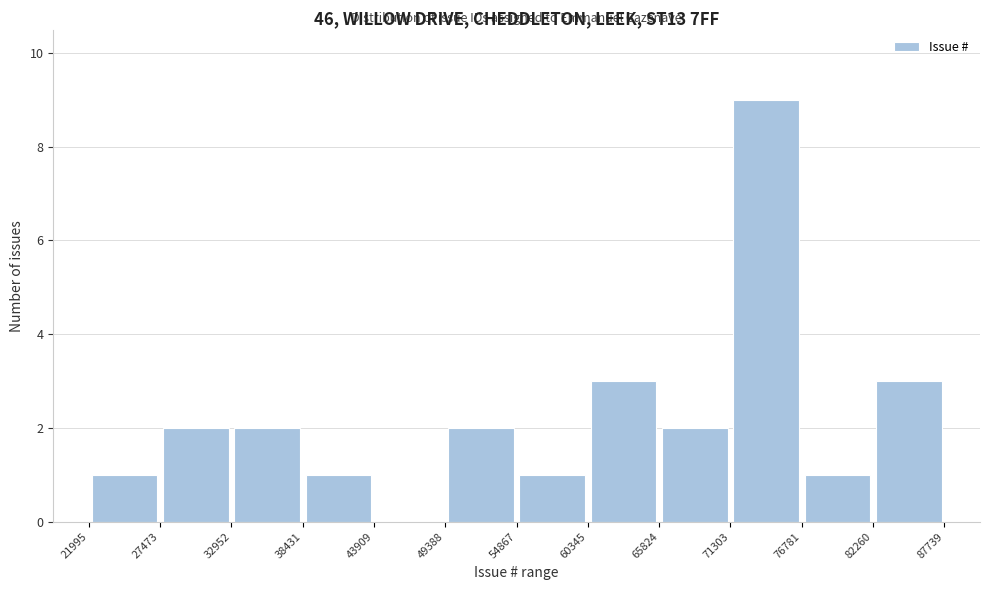

What is the height of the bar covering 76781 to 82260 on the x-axis? The values are not printed on the chart, so give them approximately, as read against the axis.

1